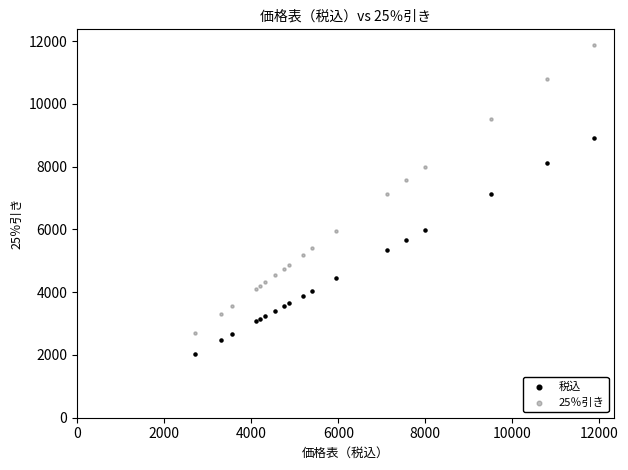

Which series reaches the maximum Y coordinate?

25％引き